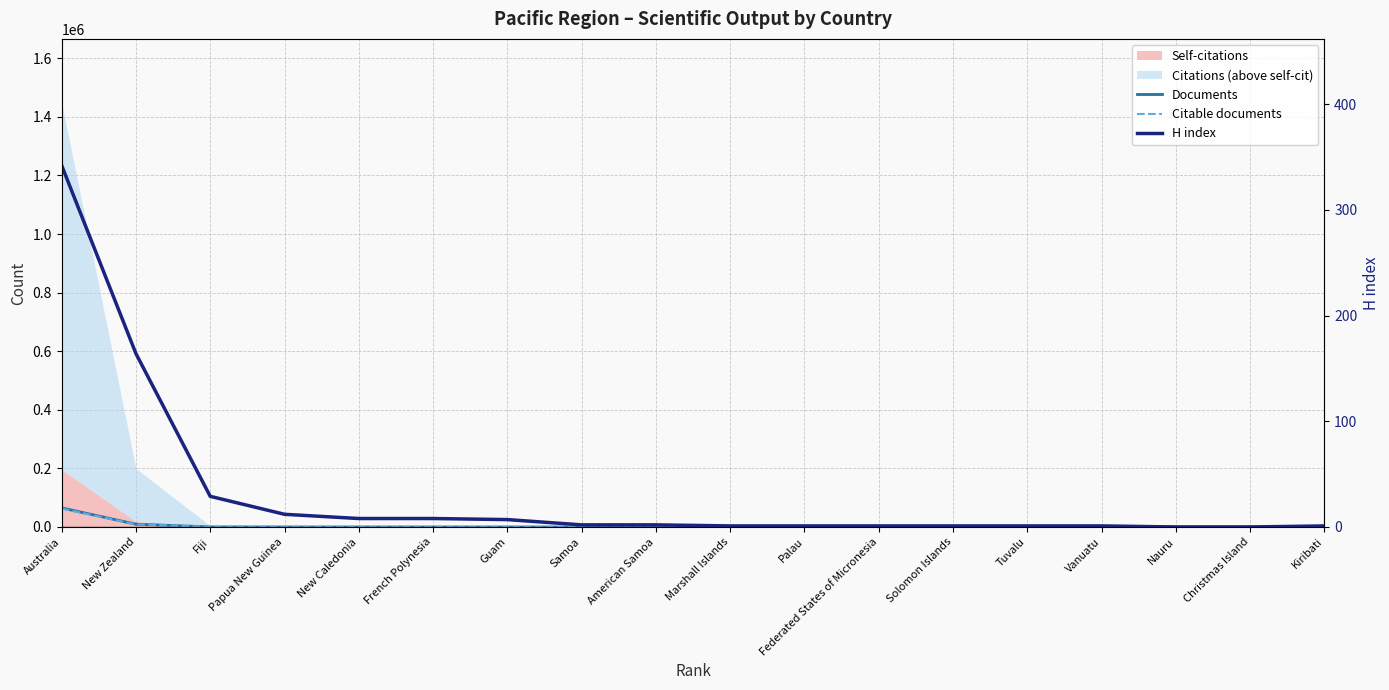

The value of Documents at Solomon Islands is 1. True or false?

True